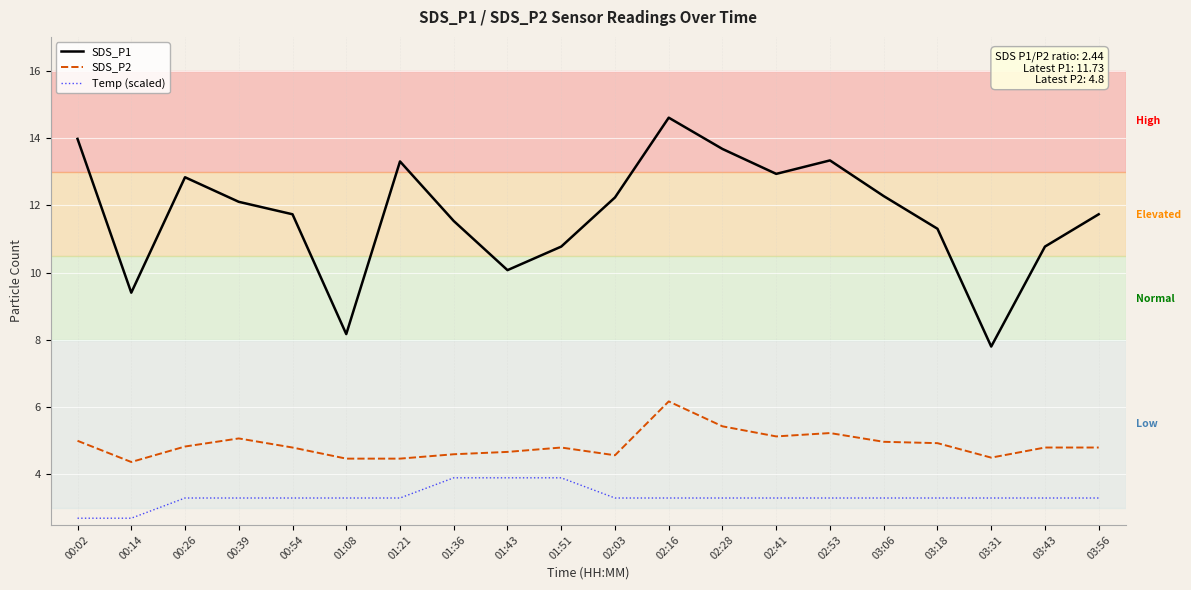

True or false: SDS_P1 and SDS_P2 intersect in this chart.

False